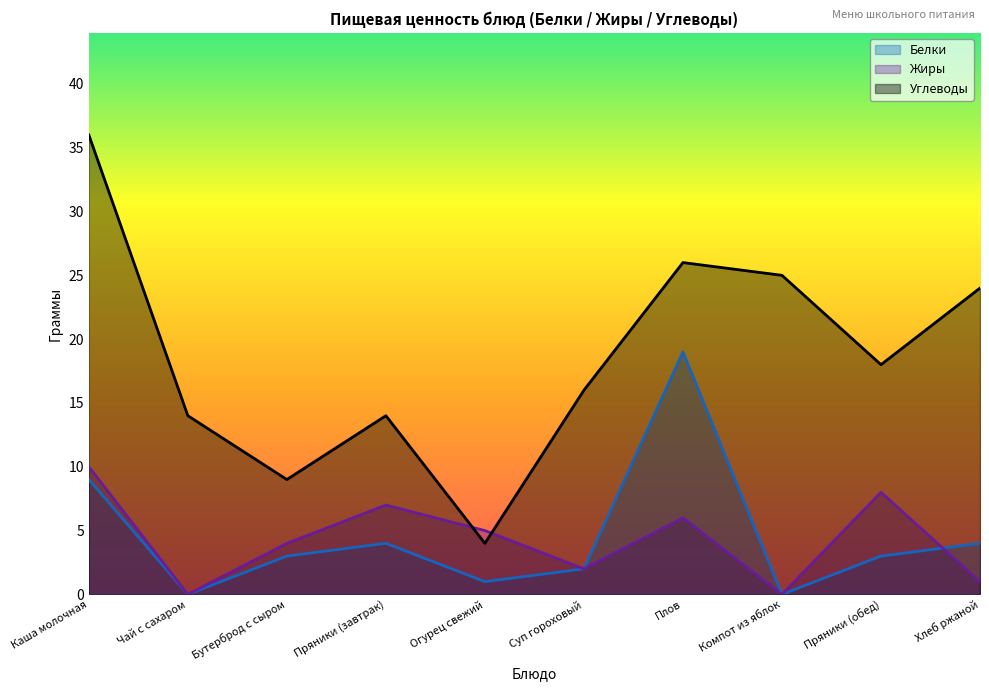

Reading right to left, what are all the values shown in this chart?

Белки: Хлеб ржаной=4	Пряники (обед)=3	Компот из яблок=0	Плов=19	Суп гороховый=2	Огурец свежий=1	Пряники (завтрак)=4	Бутерброд с сыром=3	Чай с сахаром=0	Каша молочная=9
Жиры: Хлеб ржаной=1	Пряники (обед)=8	Компот из яблок=0	Плов=6	Суп гороховый=2	Огурец свежий=5	Пряники (завтрак)=7	Бутерброд с сыром=4	Чай с сахаром=0	Каша молочная=10
Углеводы: Хлеб ржаной=24	Пряники (обед)=18	Компот из яблок=25	Плов=26	Суп гороховый=16	Огурец свежий=4	Пряники (завтрак)=14	Бутерброд с сыром=9	Чай с сахаром=14	Каша молочная=36